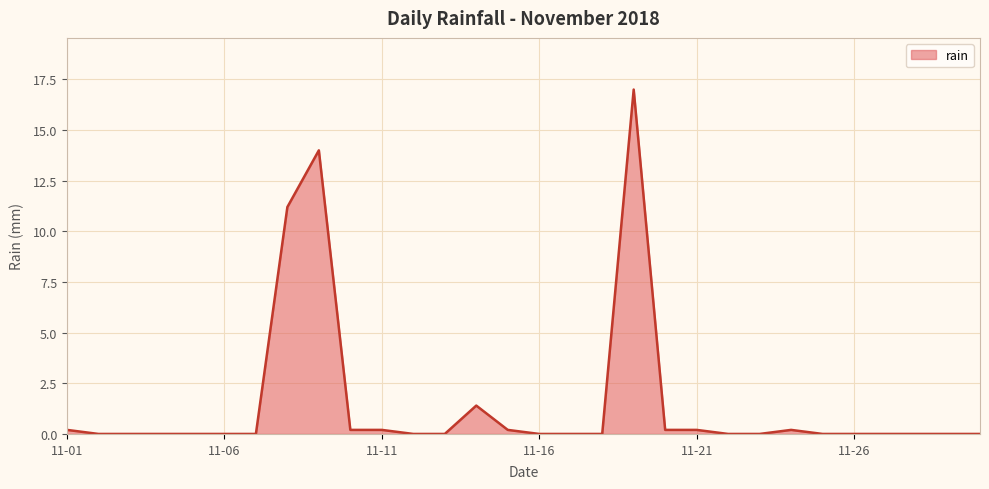

Reading left to right, transcribe all the data shown in this chart.

0.2	0.0	0.0	0.0	0.0	0.0	0.0	11.2	14.0	0.2	0.2	0.0	0.0	1.4	0.2	0.0	0.0	0.0	17.0	0.2	0.2	0.0	0.0	0.2	0.0	0.0	0.0	0.0	0.0	0.0